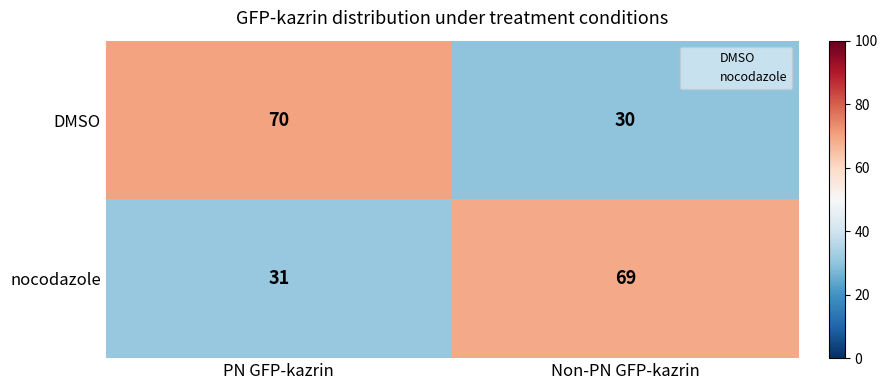

The nocodazole series shows 119 at Non-PN GFP-kazrin. True or false?

False